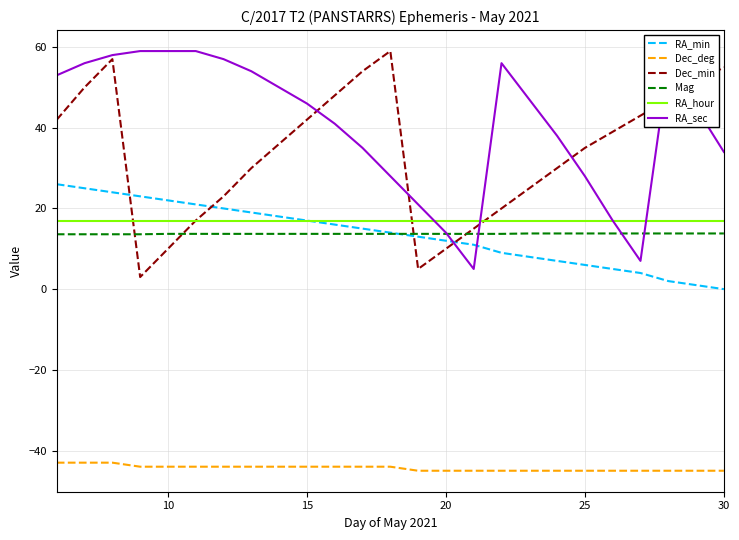

Which series has the largest total across all categories?

RA_sec